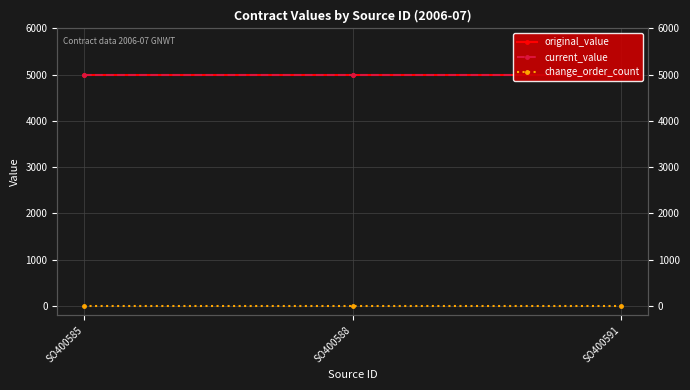

At which label is original_value closest to 5000?

SO400585